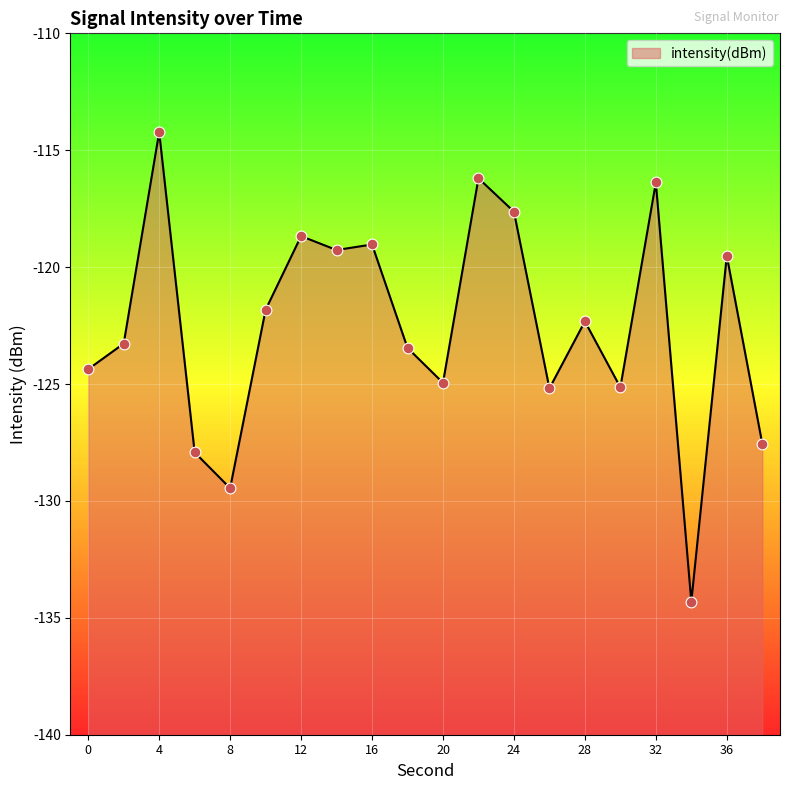

Between 18 and 10, which is larger?

10